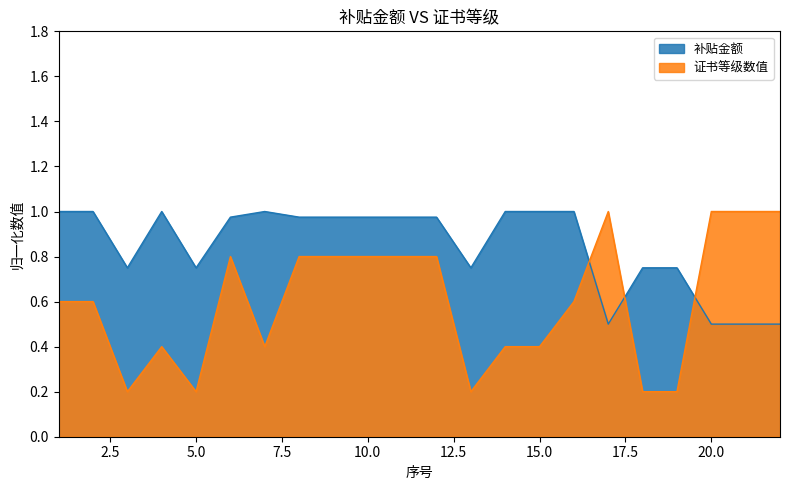

Which series has the largest total across all categories?

补贴金额